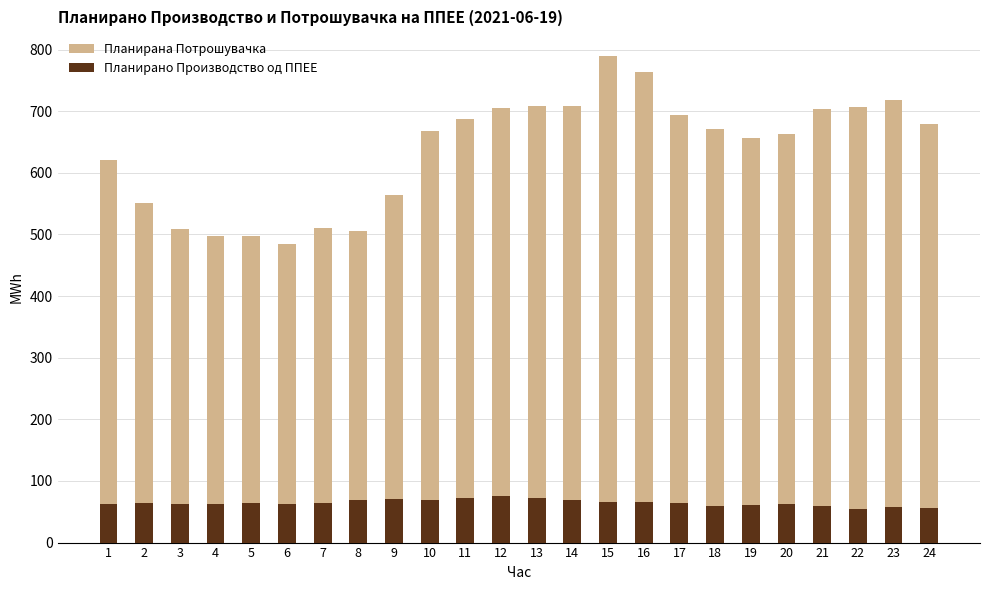

Rank the categories by Планирана Потрошувачка value from lowest to highest.

6, 4, 5, 8, 3, 7, 2, 9, 1, 19, 20, 10, 18, 24, 11, 17, 21, 12, 22, 13, 14, 23, 16, 15